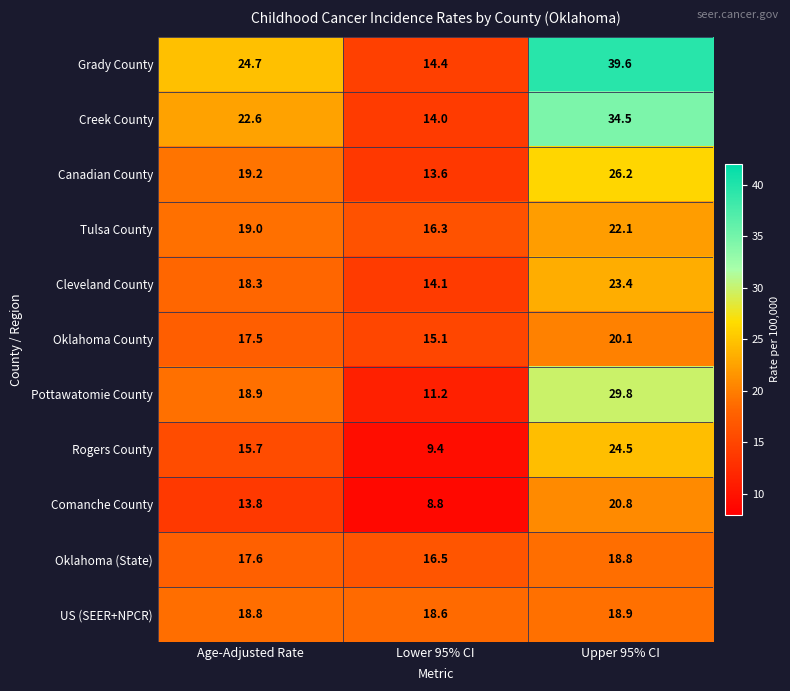

At which category does the chart reach its minimum across all series?

Lower 95% CI